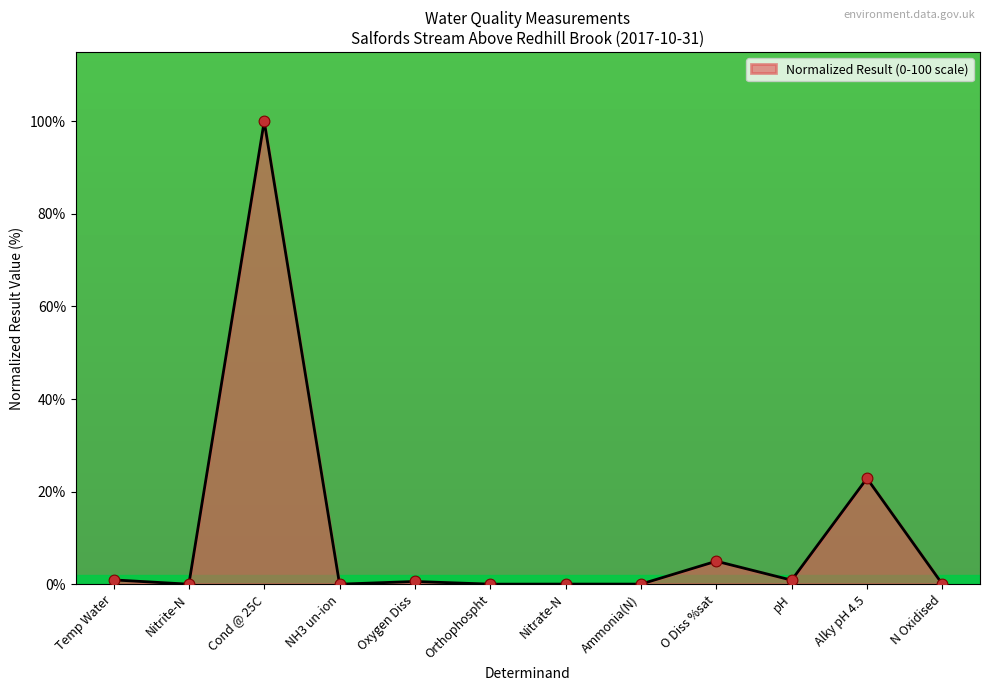

What is the difference between the maximum and minimum values?

100.0